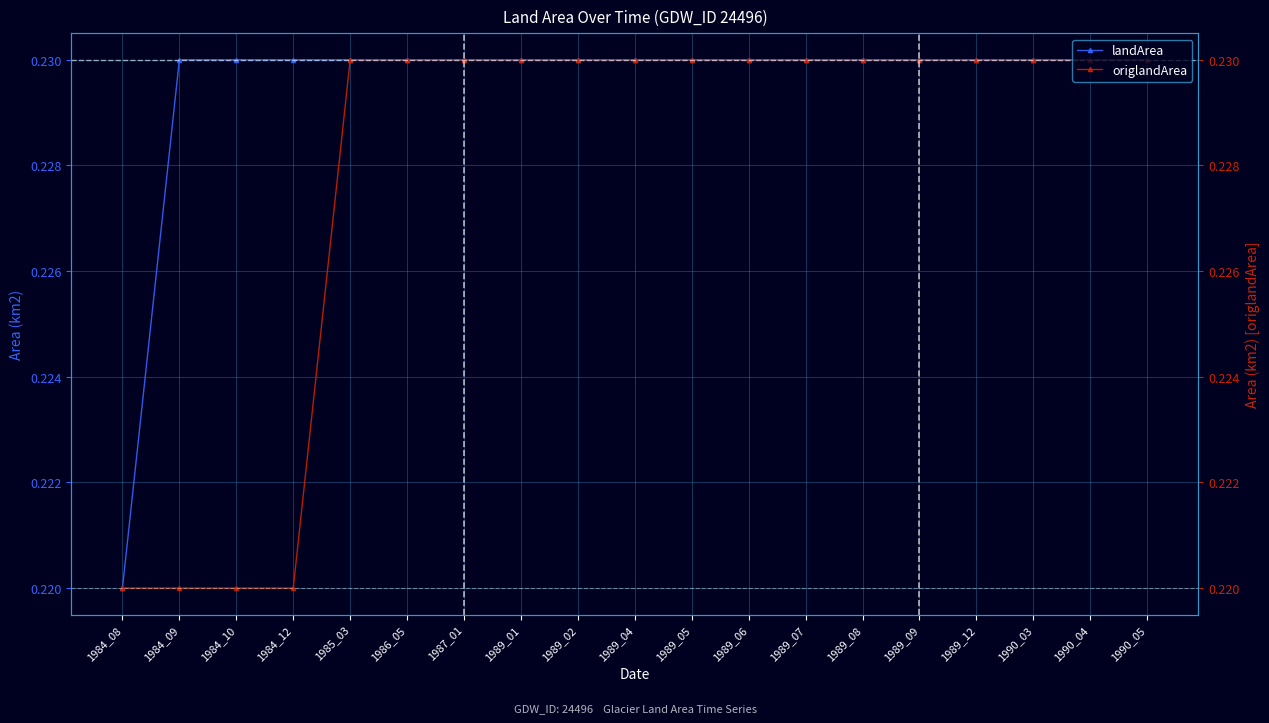

At which category is the sum across all series the highest?

1985_03